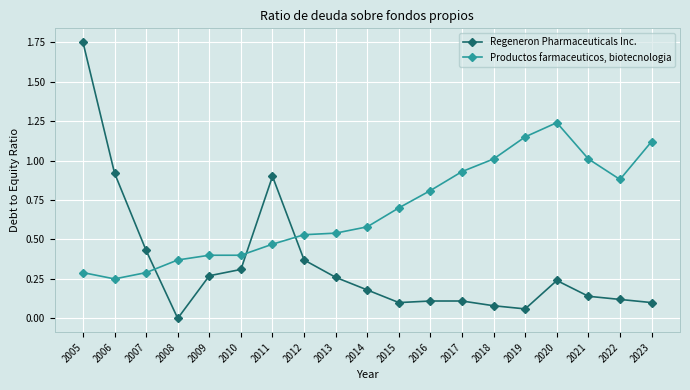

Where is the first local minimum for Productos farmaceuticos, biotecnologia?

2006